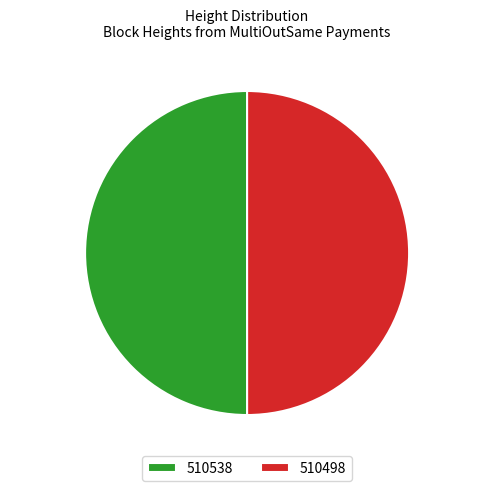

To the nearest percent, what percentage of the pie is 510498?

50%